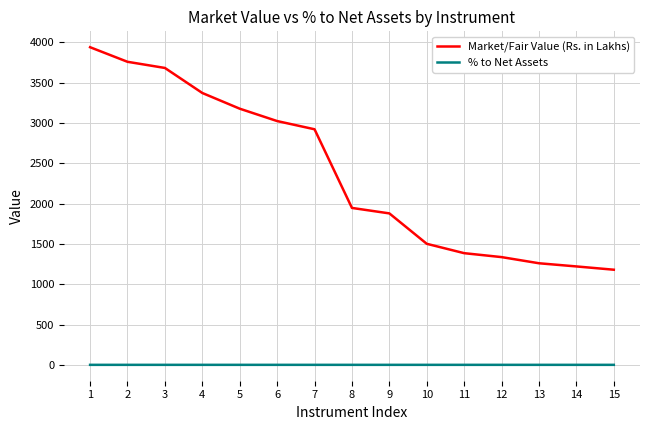

The value of % to Net Assets at 2 is 0.0. True or false?

True